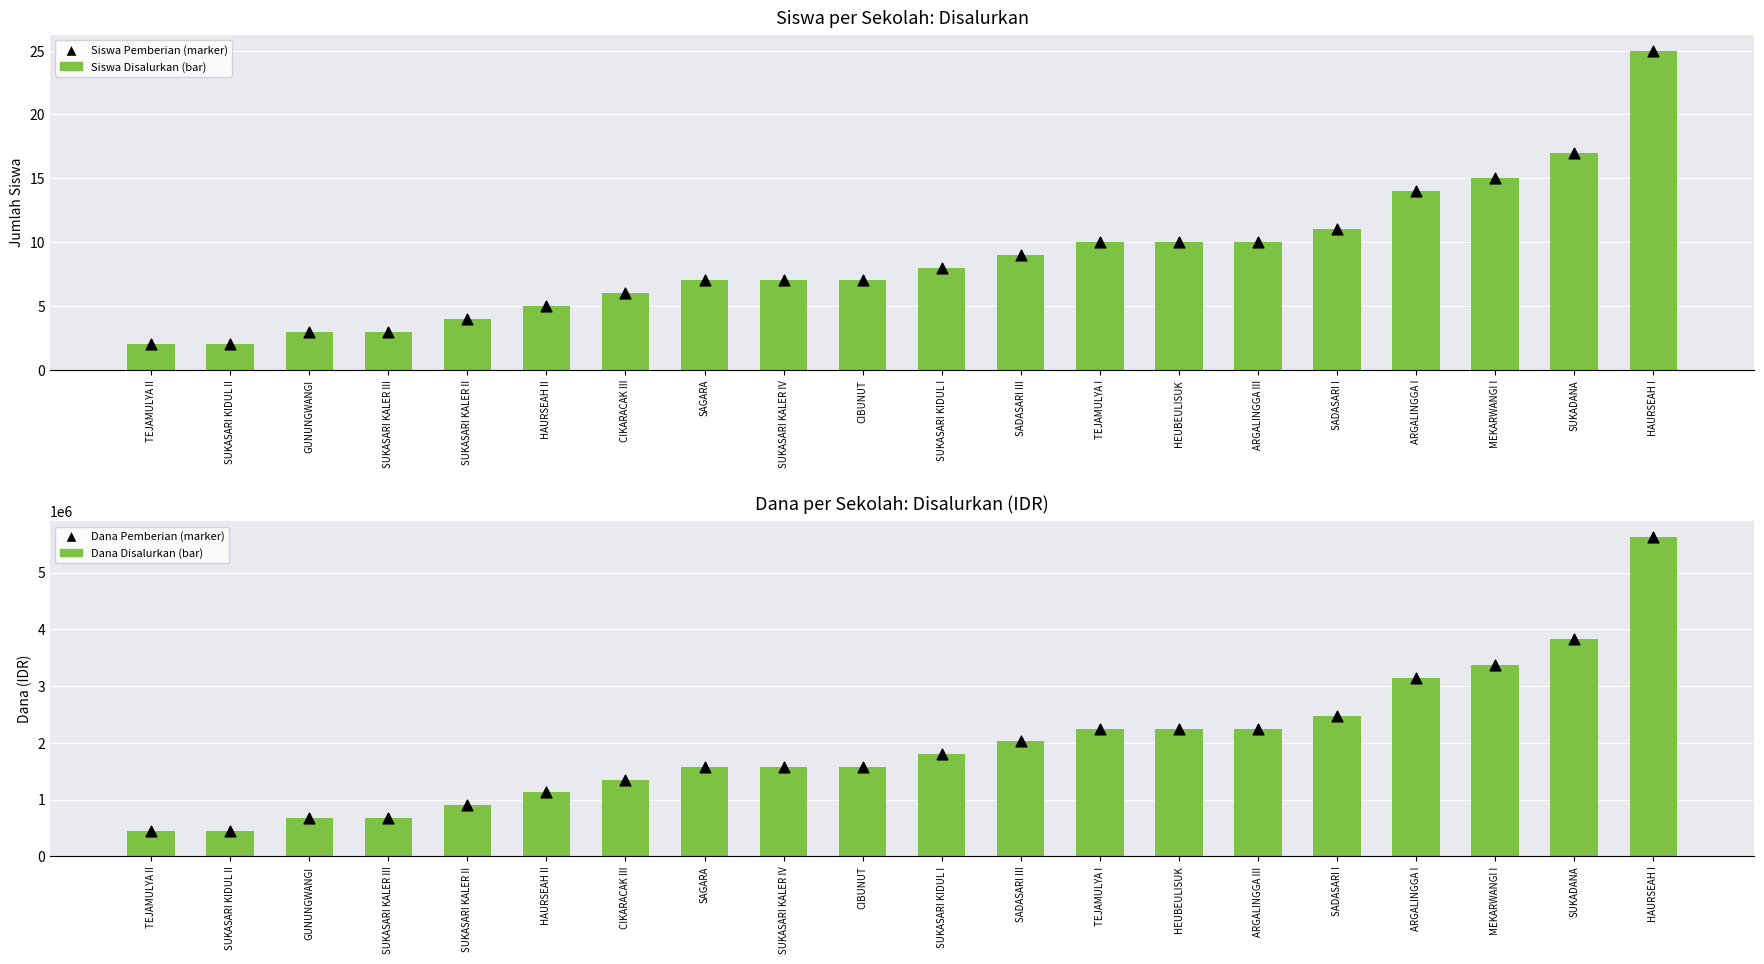

At how many categories does at least one series exceed 525181?

18